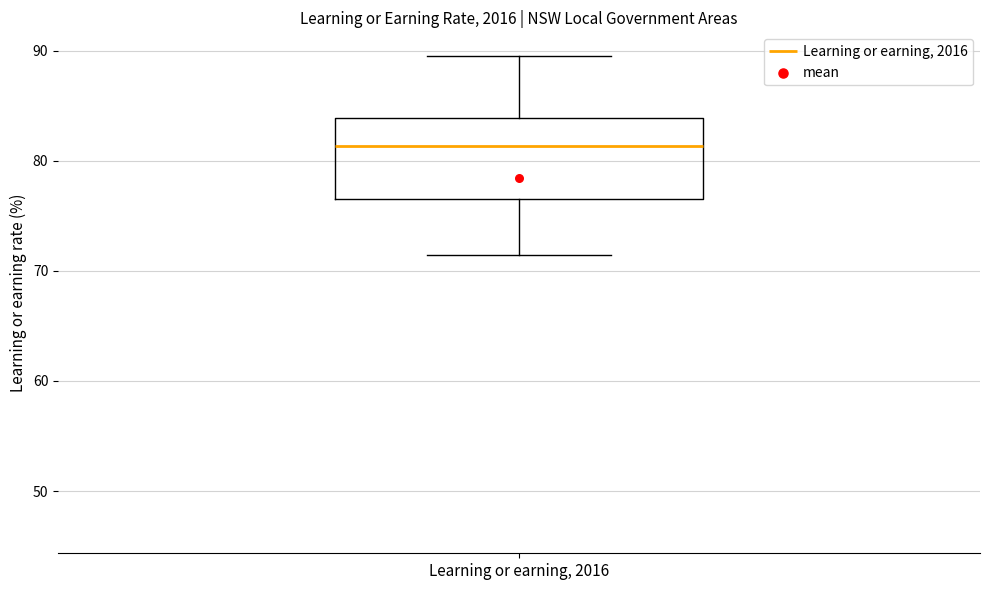

Read this box plot against the y-axis: the position of the median line, the range covered by the box, and the ends of both whiskers. The values are not printed on the chart, so give them approximately, as read against the axis.

median 81, box 77 to 84, whiskers 71 to 90